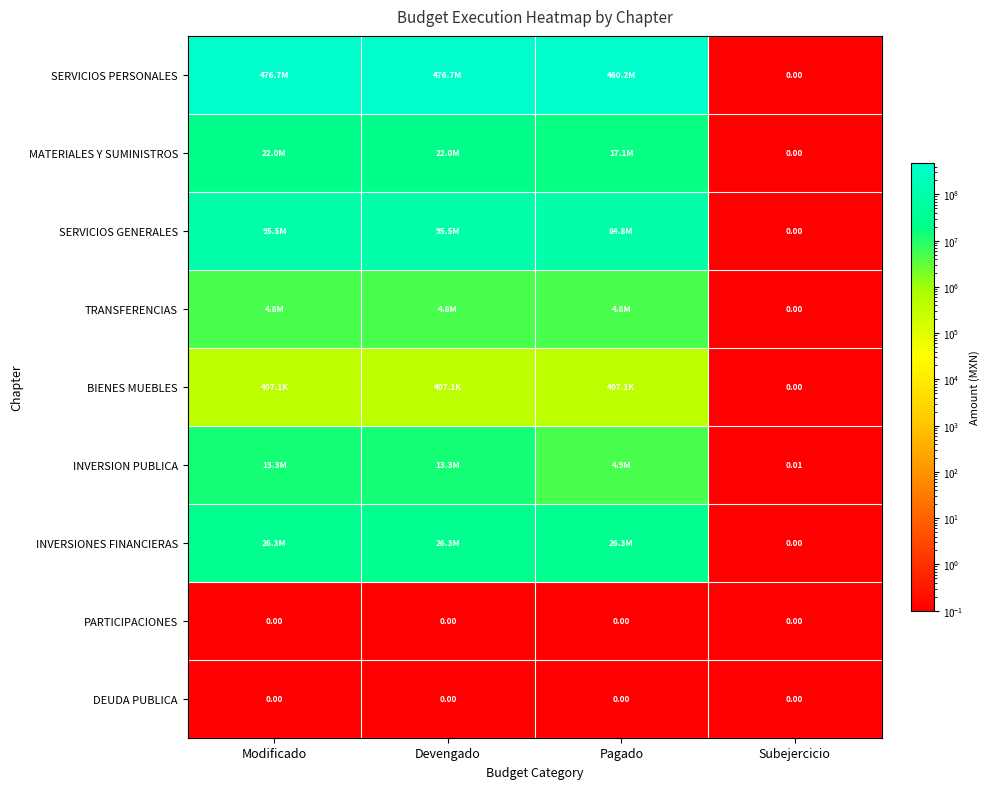

What value does the SERVICIOS PERSONALES series have at Pagado?

460232450.7